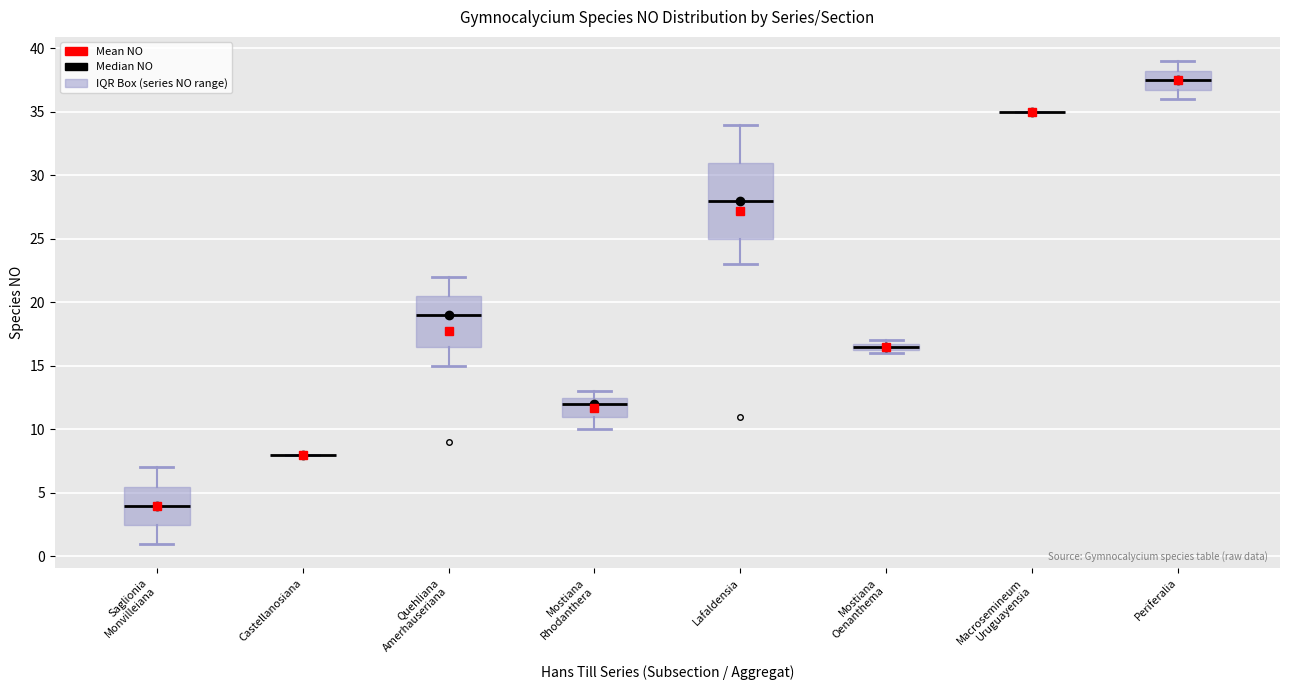

Which box is the tallest, from its lower edge to its upper edge?

Lafaldensia